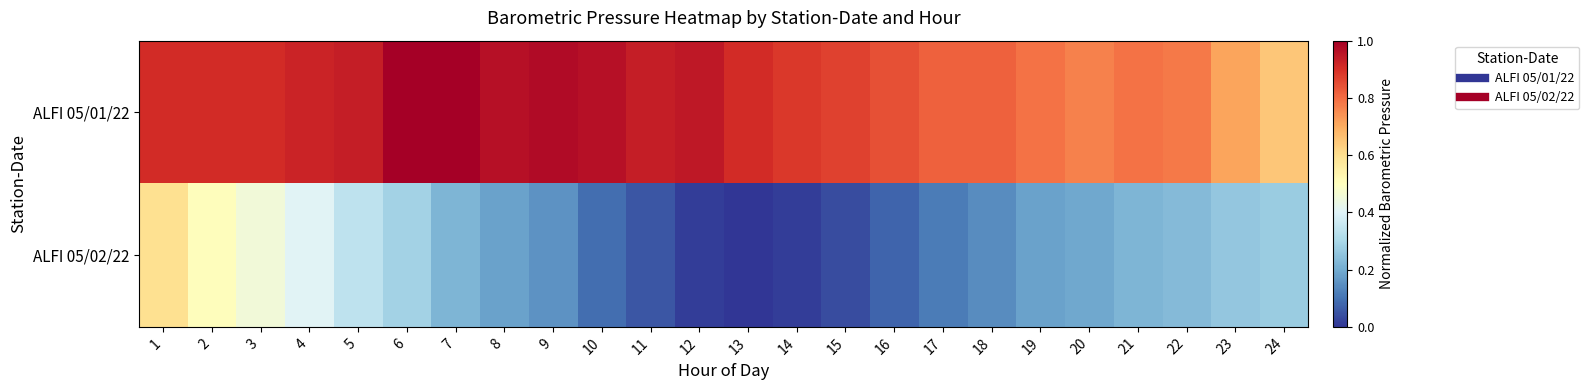

How many data points does each series have?

24